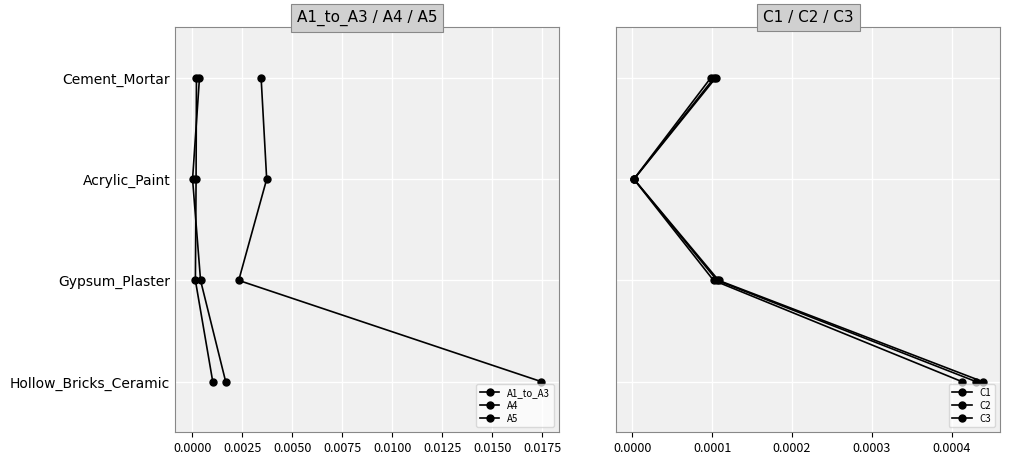

True or false: A5 and C2 intersect in this chart.

False